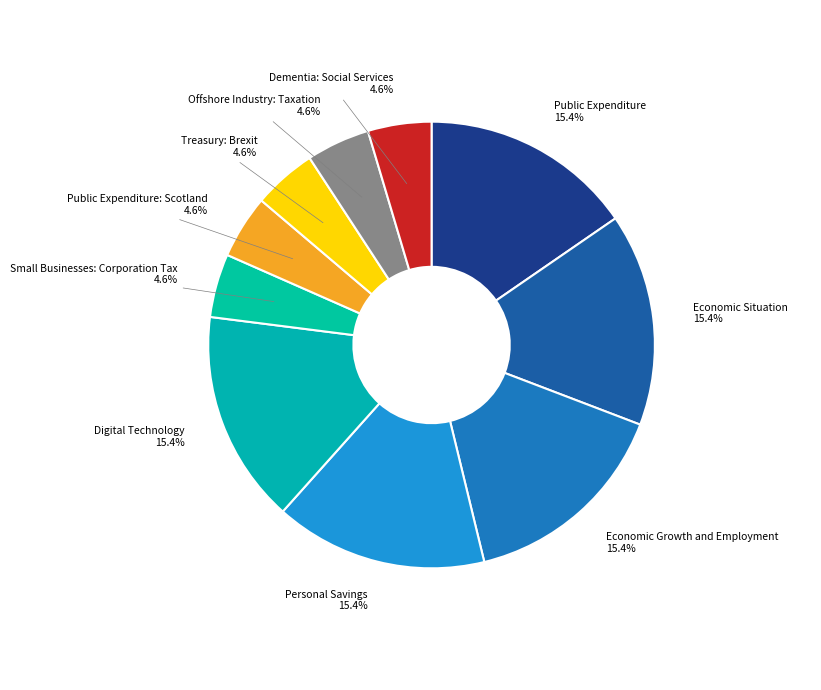

Is the sum of Economic Situation and Public Expenditure: Scotland greater than half?

No